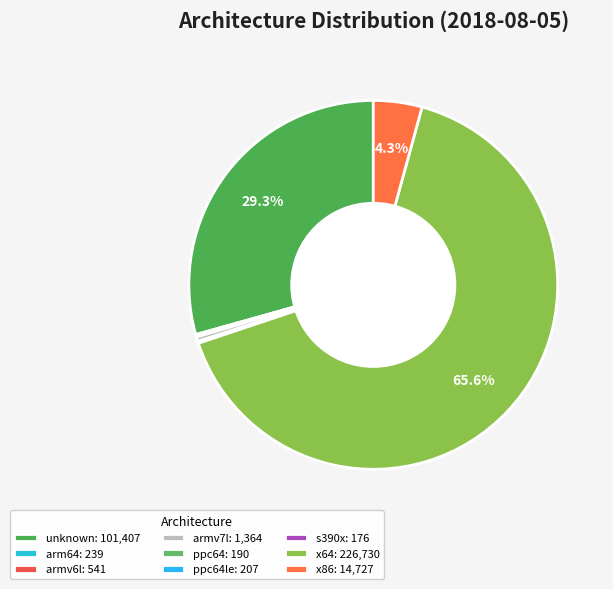

Is there any slice that represents more than half of the pie?

Yes